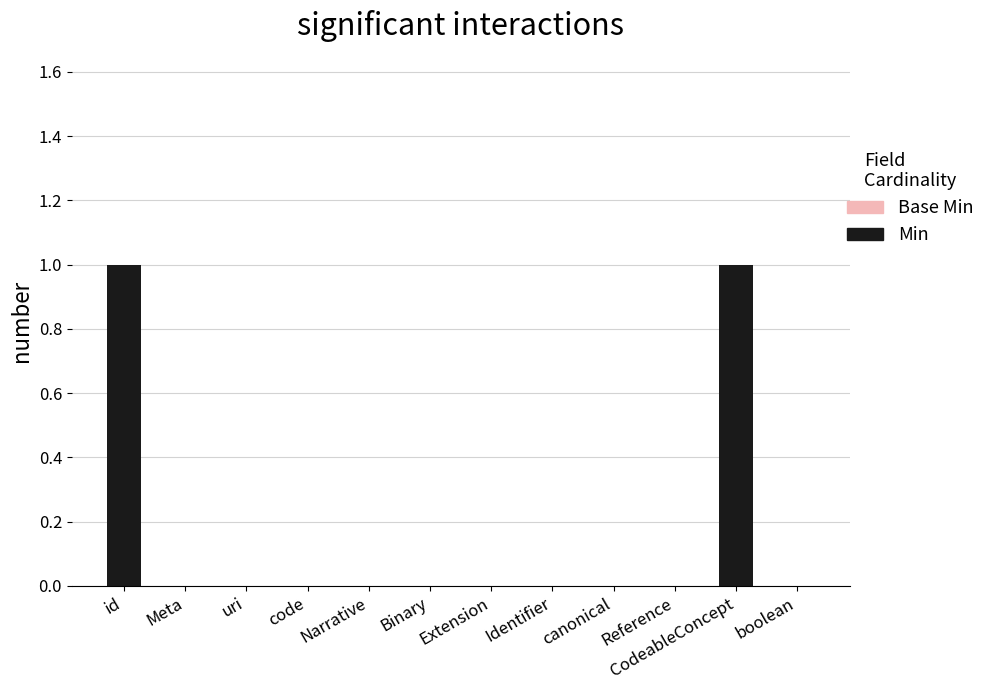

True or false: the data shows 0 at uri.

True